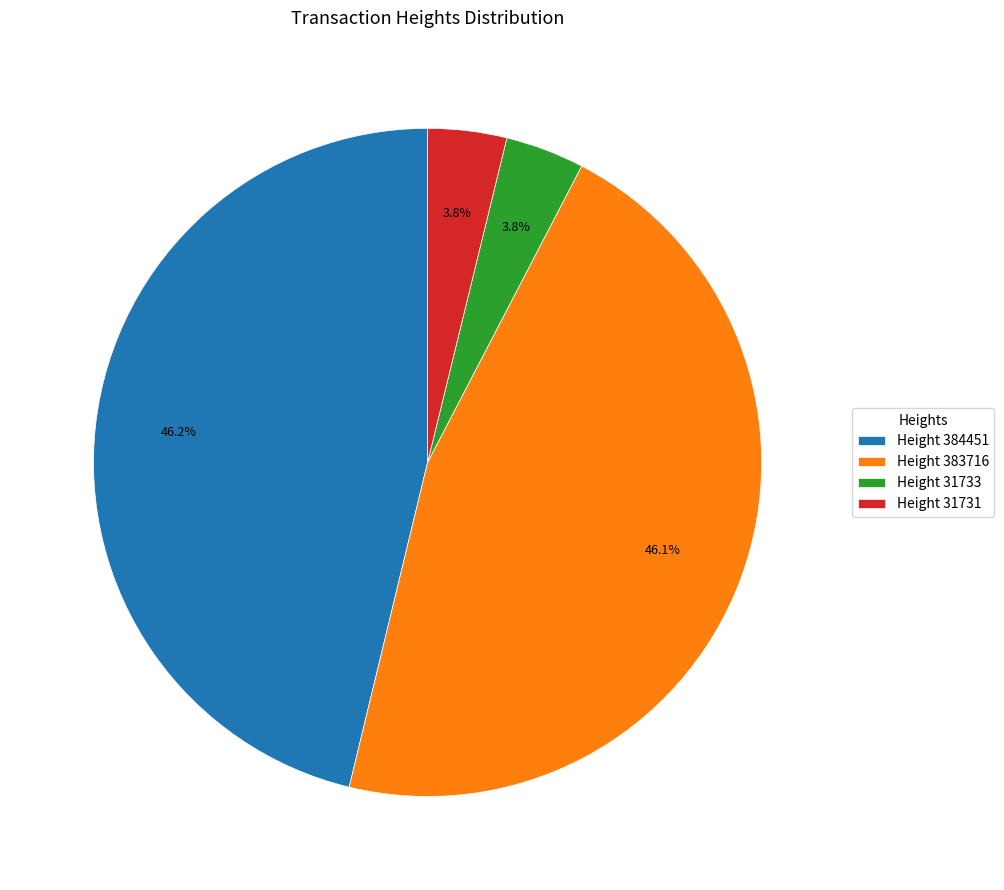

Is there any slice that represents more than half of the pie?

No